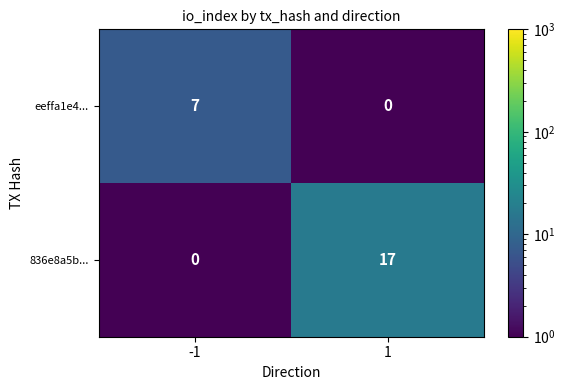

Reading left to right, what are all the values shown in this chart?

eeffa1e4...: 7	0
836e8a5b...: 0	17